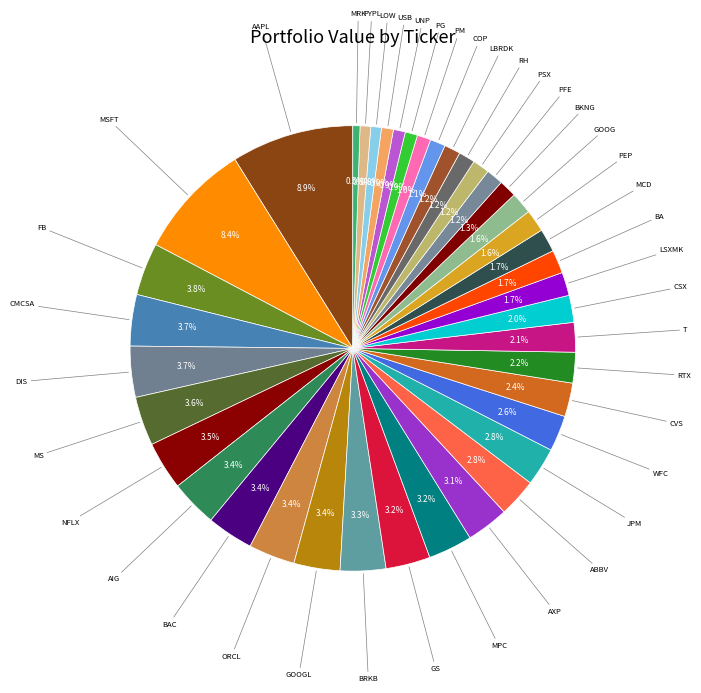

Is there a majority slice in this chart?

No